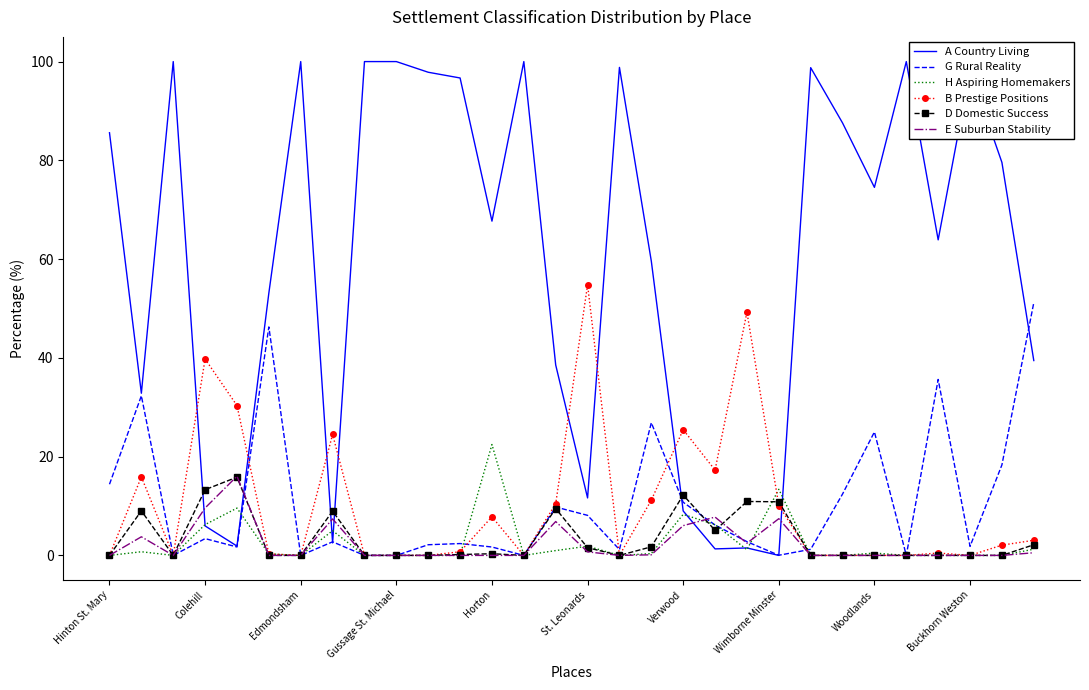

What is the difference between the maximum and minimum values in the G Rural Reality series?

51.2